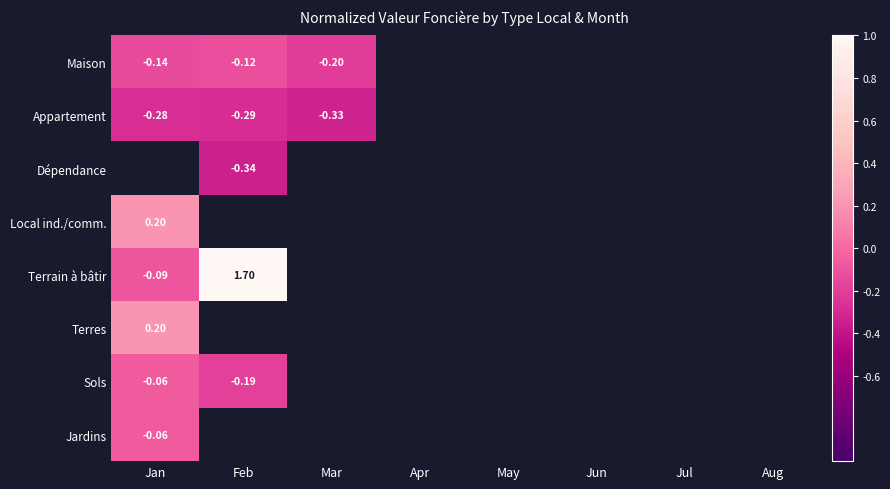

What is the lowest value of the Sols series?

-0.2